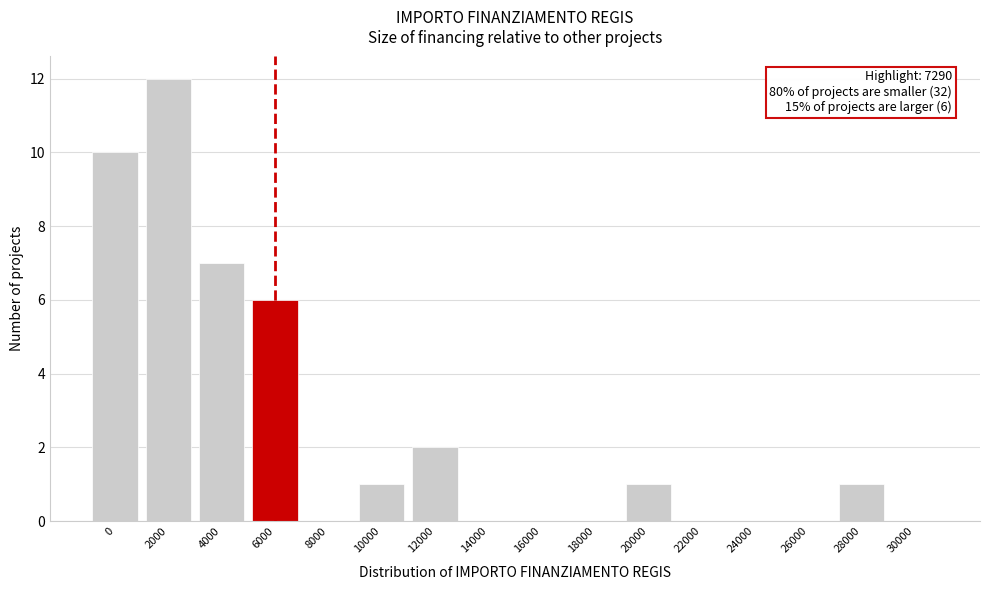

Reading left to right, transcribe all the data shown in this chart.

0=10	2000=12	4000=7	6000=6	8000=0	10000=1	12000=2	14000=0	16000=0	18000=0	20000=1	22000=0	24000=0	26000=0	28000=1	30000=0